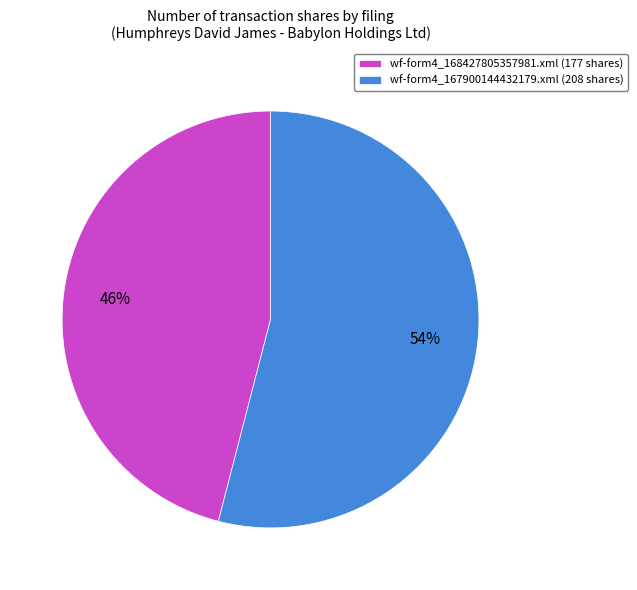

How many segments does this pie chart have?

2